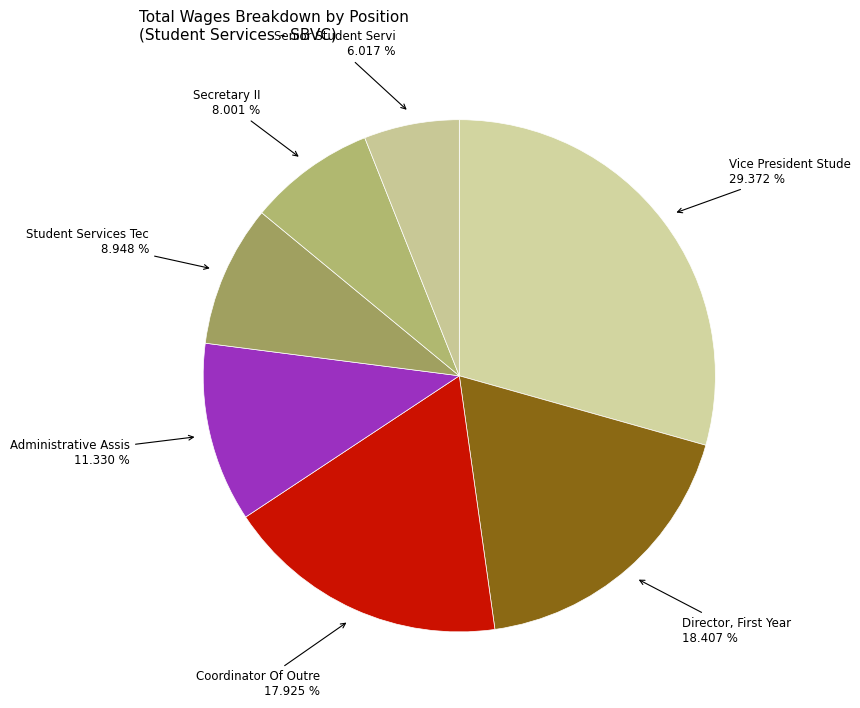

Rank the categories by value from highest to lowest.

Vice President Stude, Director, First Year, Coordinator Of Outre, Administrative Assis, Student Services Tec, Secretary II, Senior Student Servi